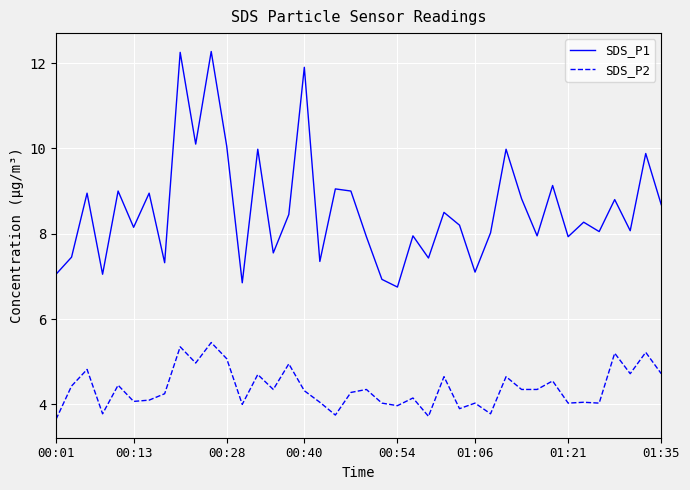

True or false: SDS_P2 and SDS_P1 cross at least once.

False